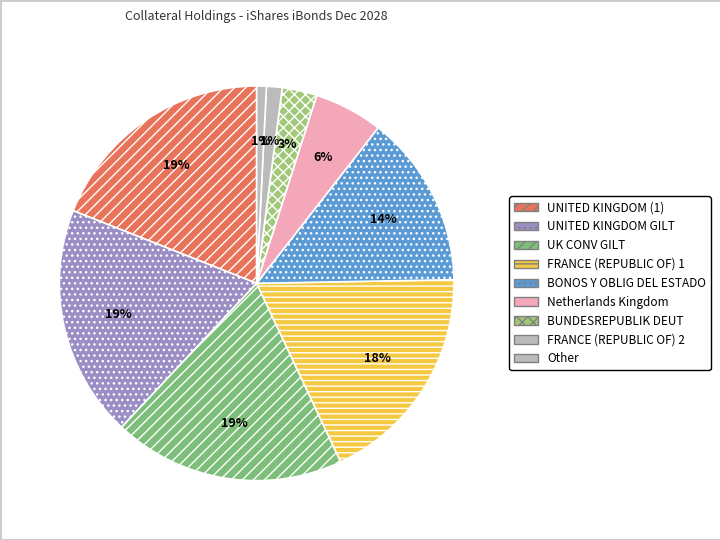

To the nearest percent, what portion does Netherlands Kingdom represent?

6%